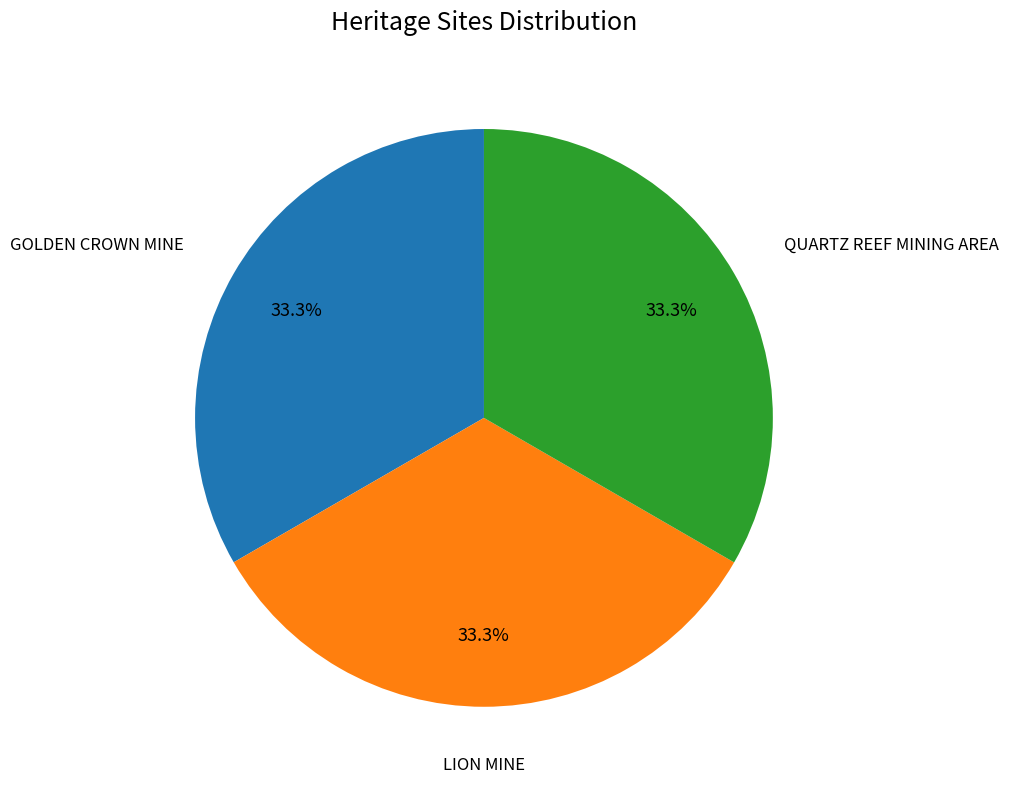

Is there any slice that represents more than half of the pie?

No